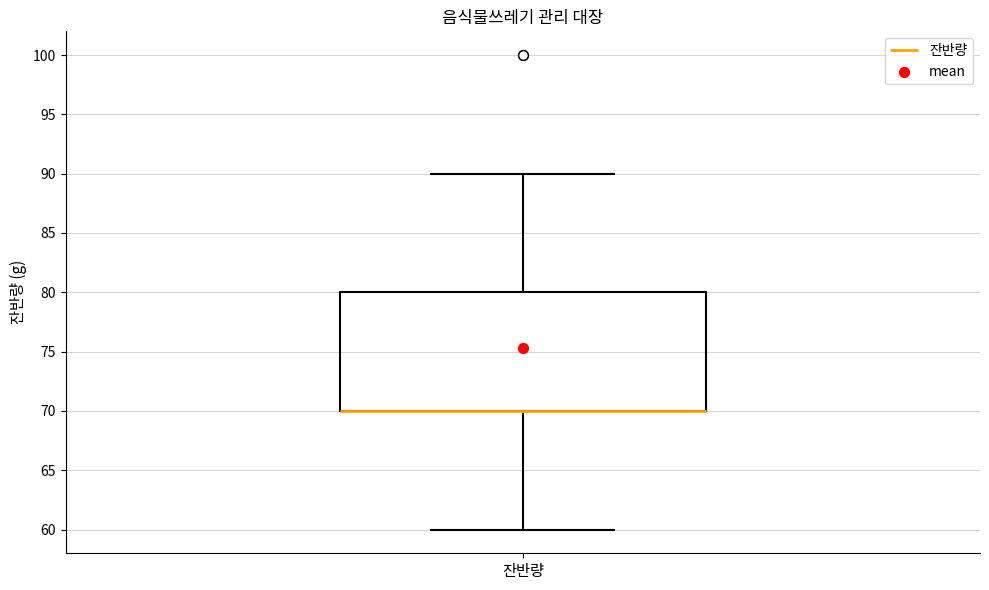

Transcribe this box plot: give where the median line is, the range the box spans, and where the two whiskers end, as read against the y-axis. The values are not printed on the chart, so give them approximately, as read against the axis.

median 70 (drawn on the box's lower edge), box 70 to 80, whiskers 60 to 90